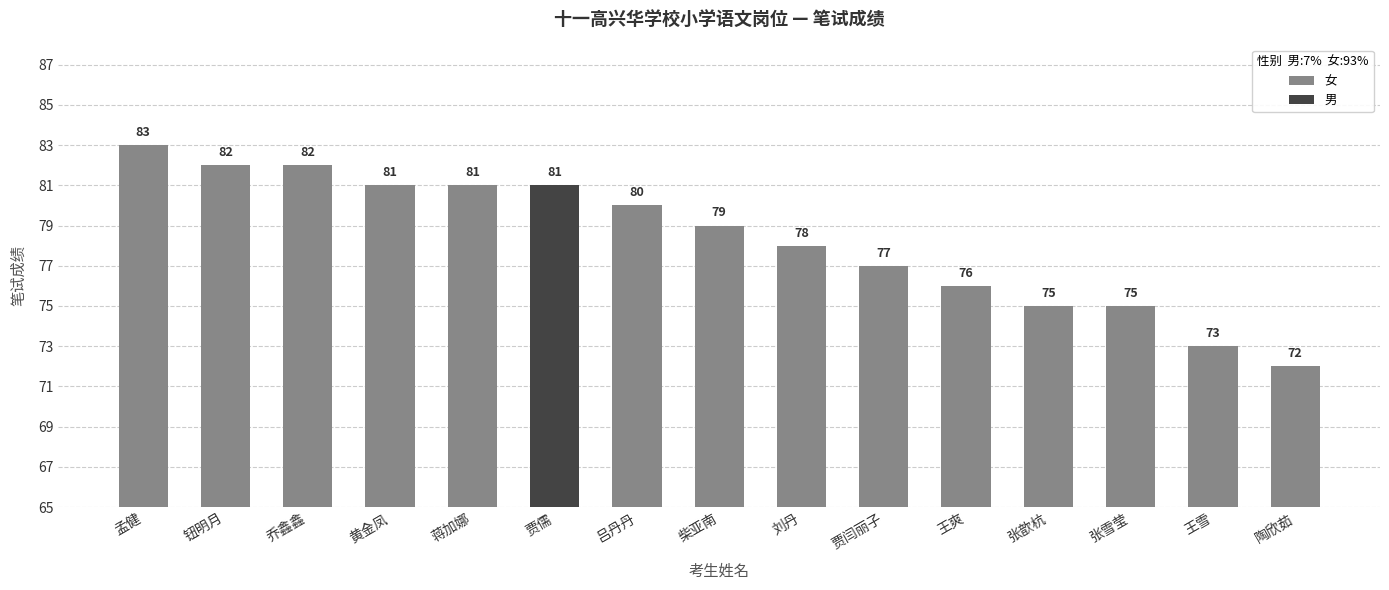

Where is 女 nearest to the value 77?

贾闫丽子